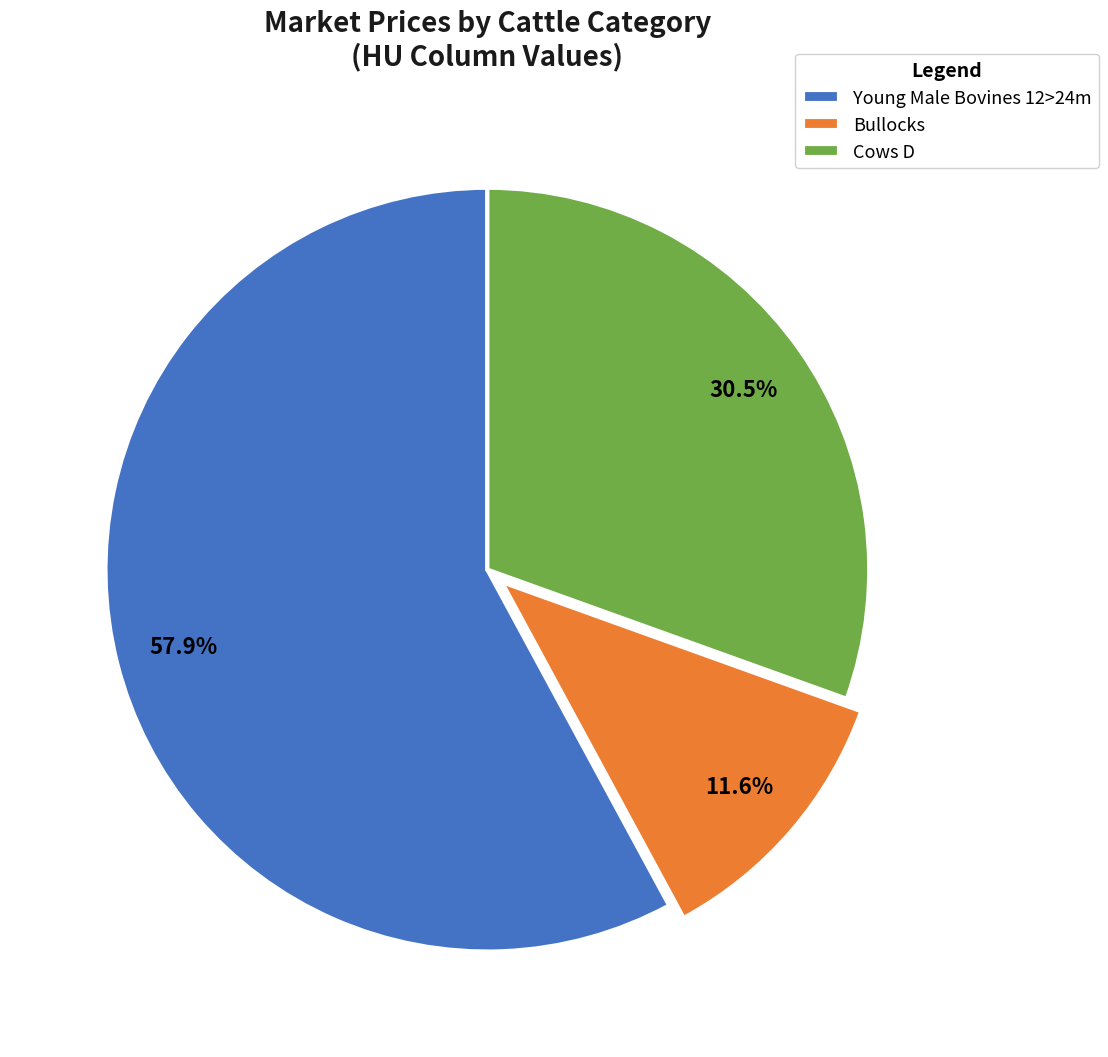

Count the number of slices in the pie.

3